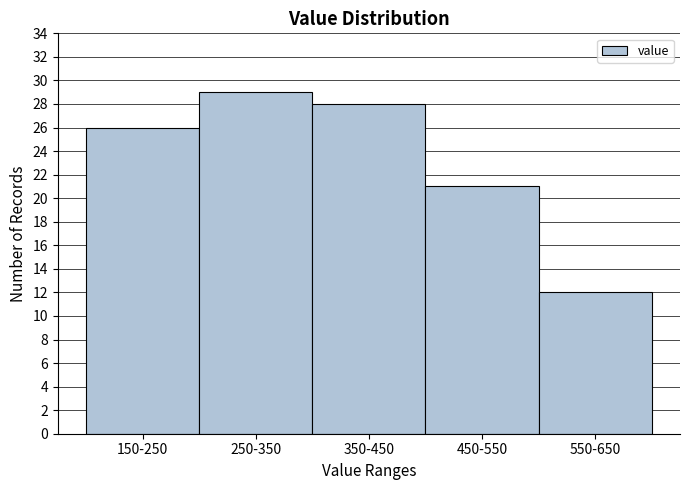

Reading right to left, transcribe all the data shown in this chart.

12	21	28	29	26